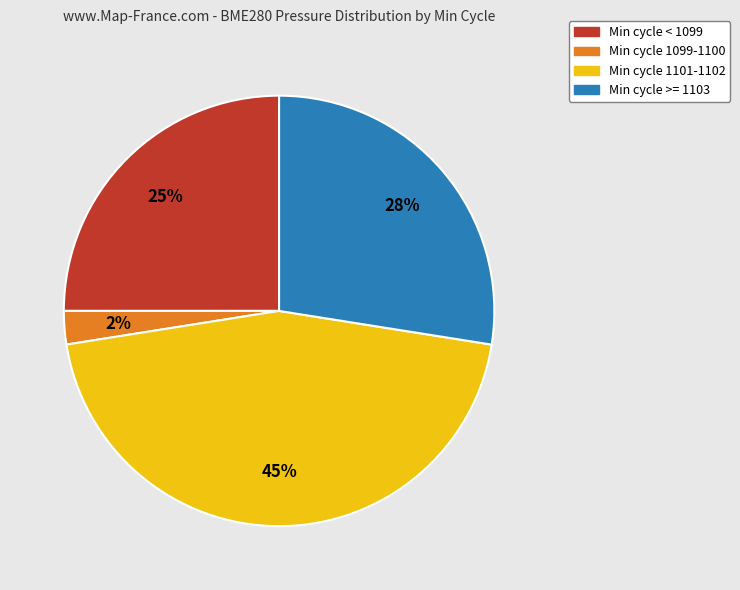

Does any single category account for the majority?

No